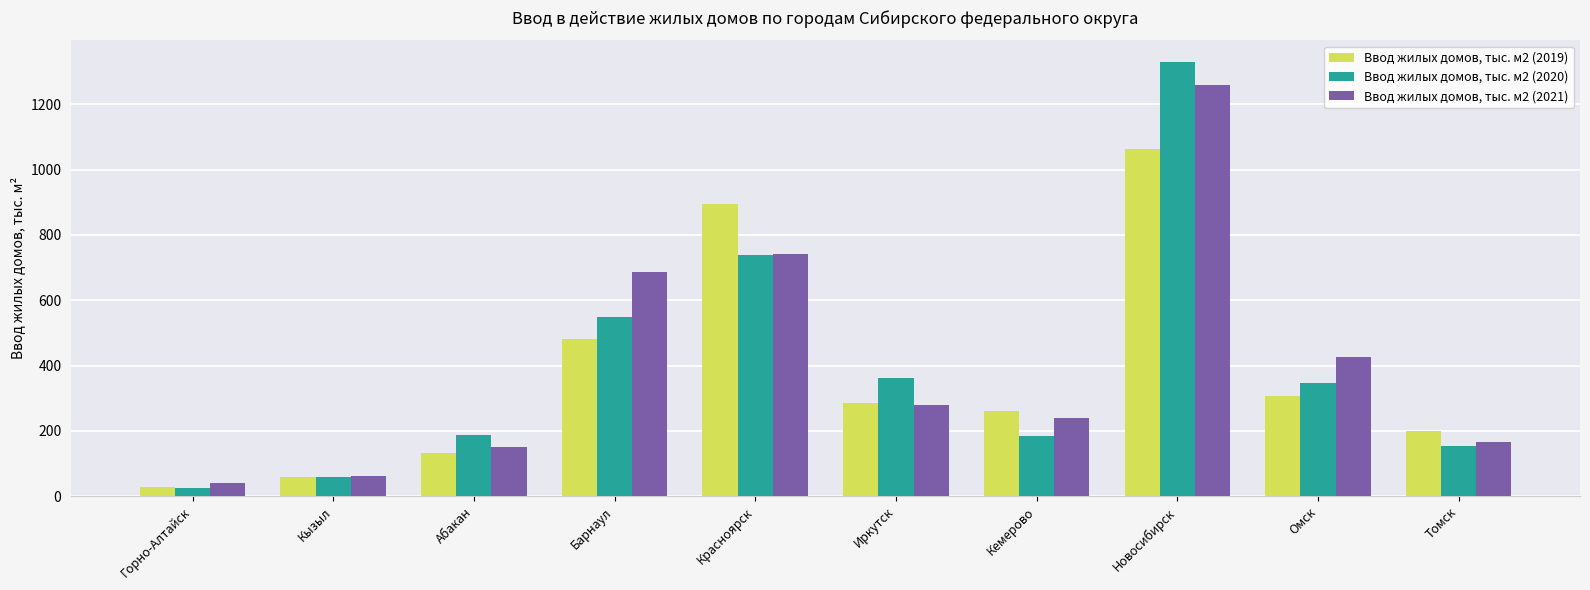

At which label does Ввод жилых домов, тыс. м2 (2020) reach its minimum?

Горно-Алтайск